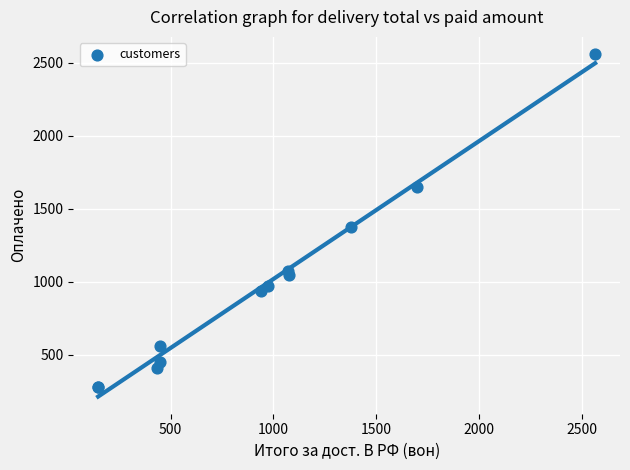

What Y value in the scatter plot is closest to 1418?

1376